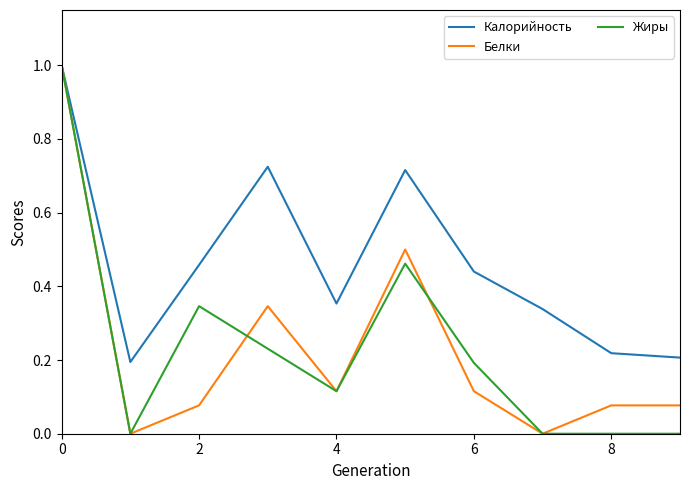

Which series has the largest total across all categories?

Калорийность